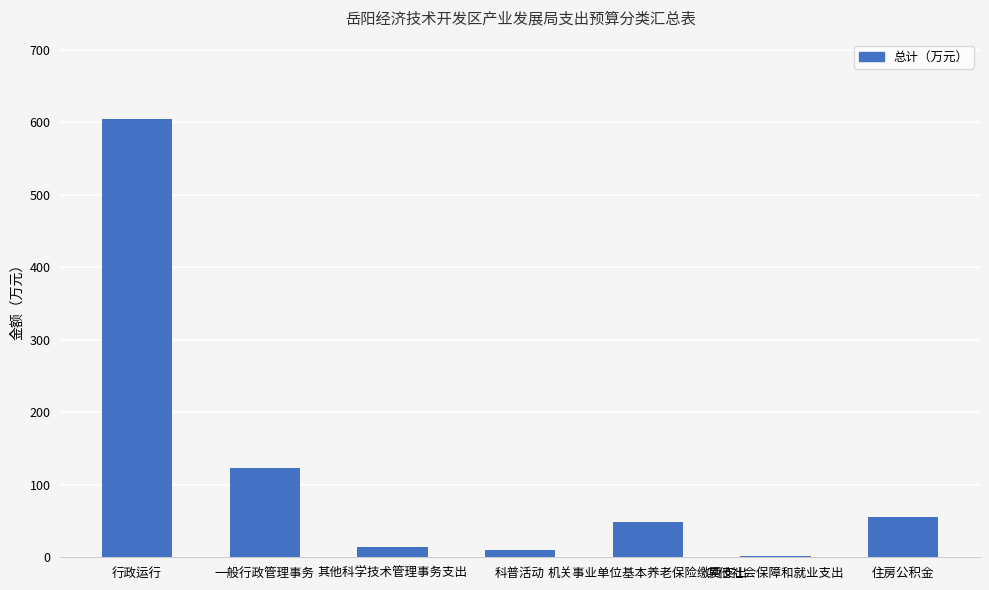

What is the sum of all values?

858.5